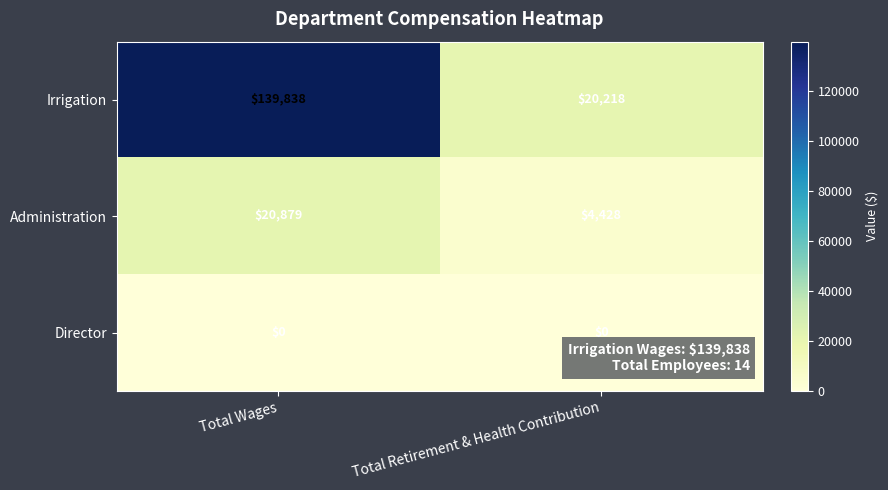

Which series has the largest total across all categories?

Irrigation